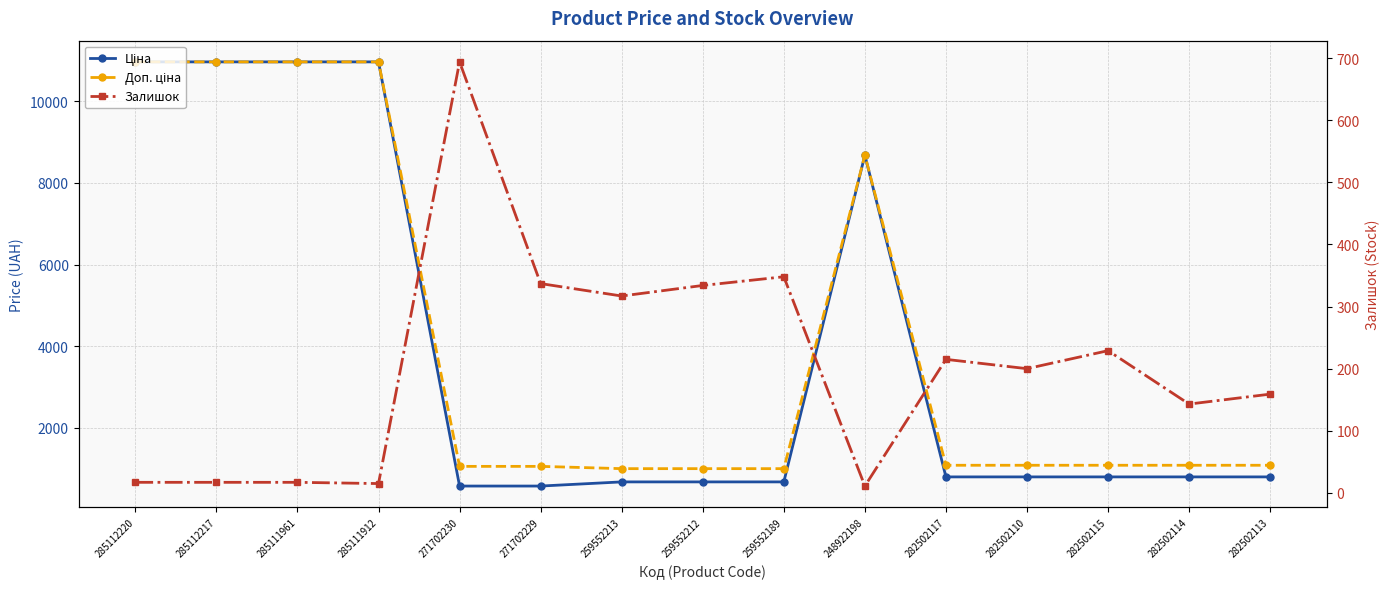

What is the minimum value for Залишок?

11.0